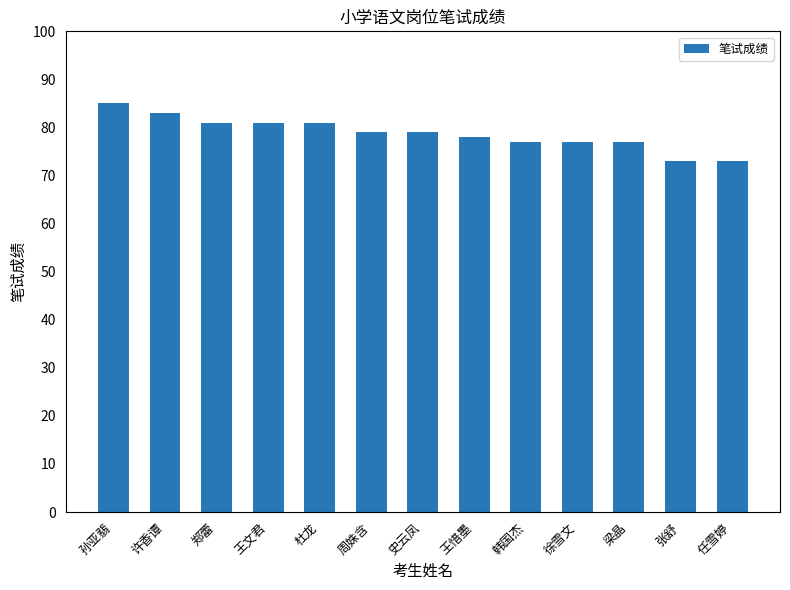

What position from the right is 张舒?

2